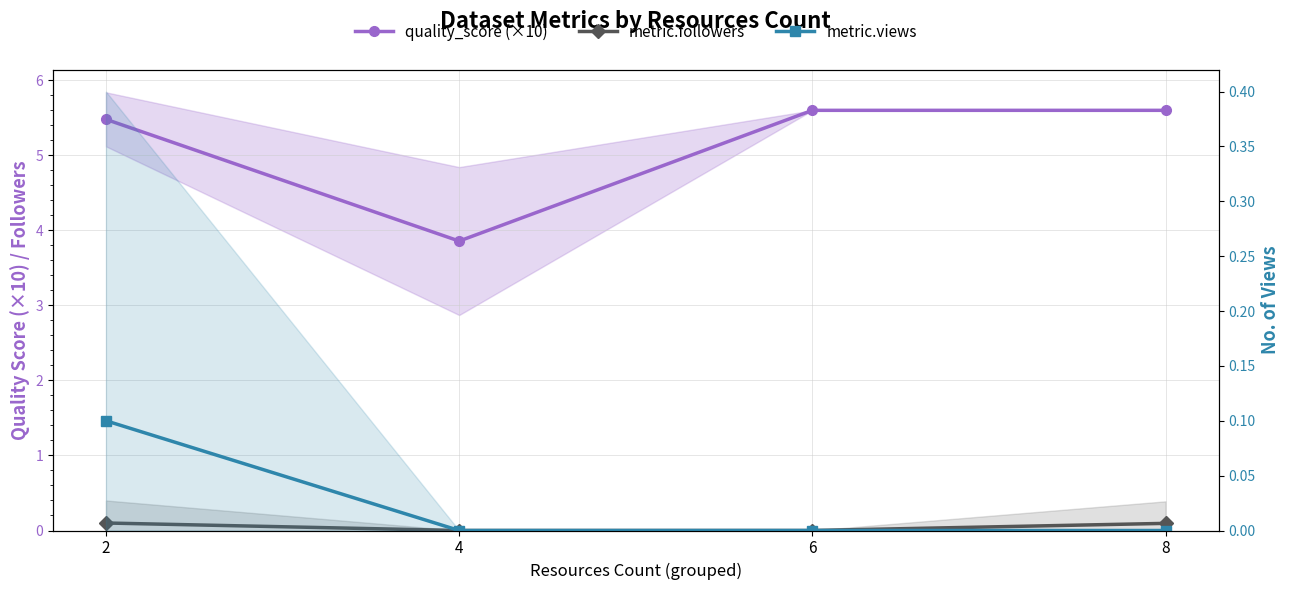

At 6, list the series in order from smallest to largest.

metric.followers, metric.views, quality_score (×10)